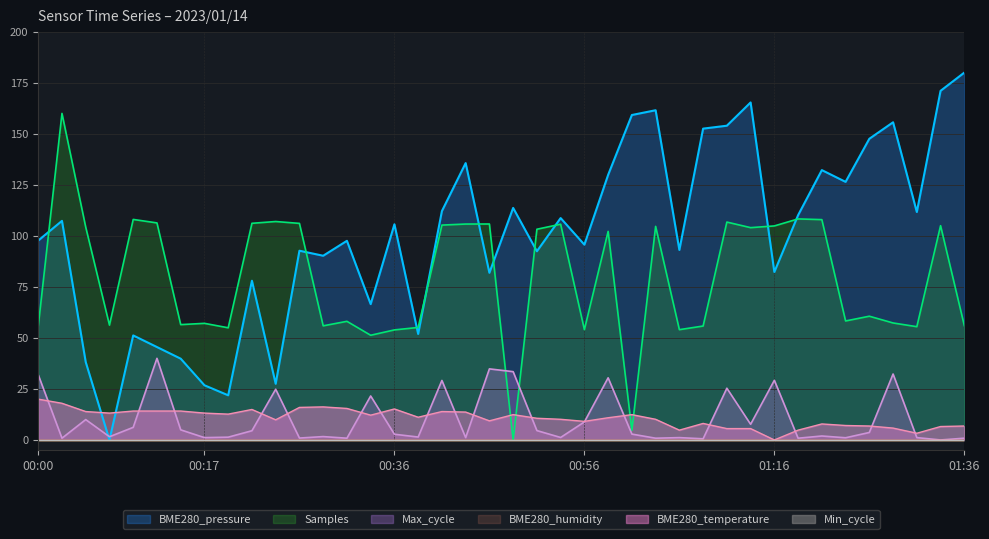

Where does the BME280_temperature series first go above 11?

00:00